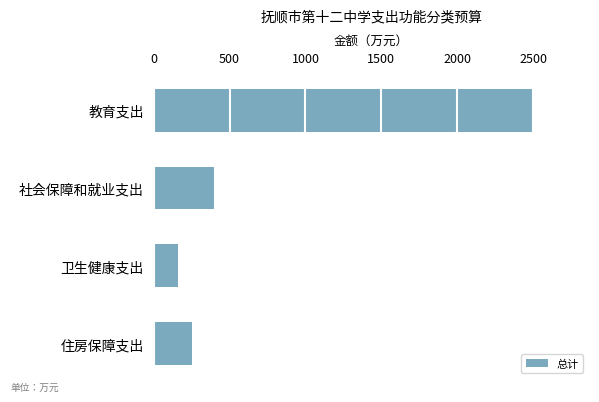

Does the chart contain any negative values?

No